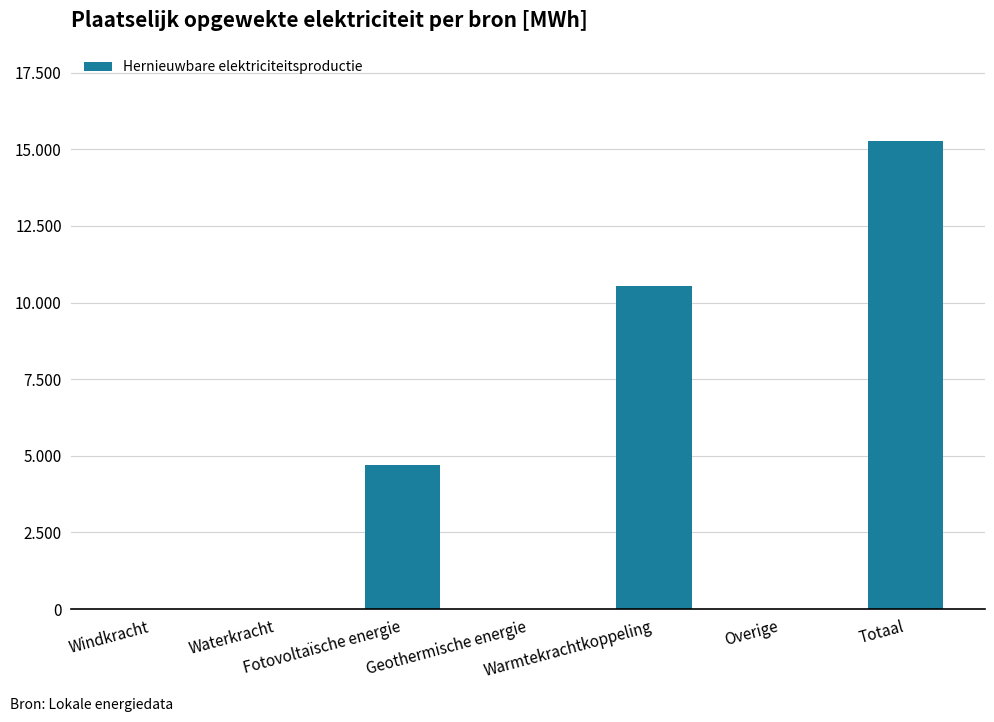

Are the bars horizontal?

No